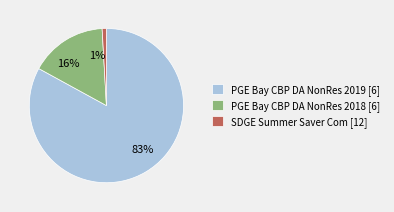

Is there a majority slice in this chart?

Yes